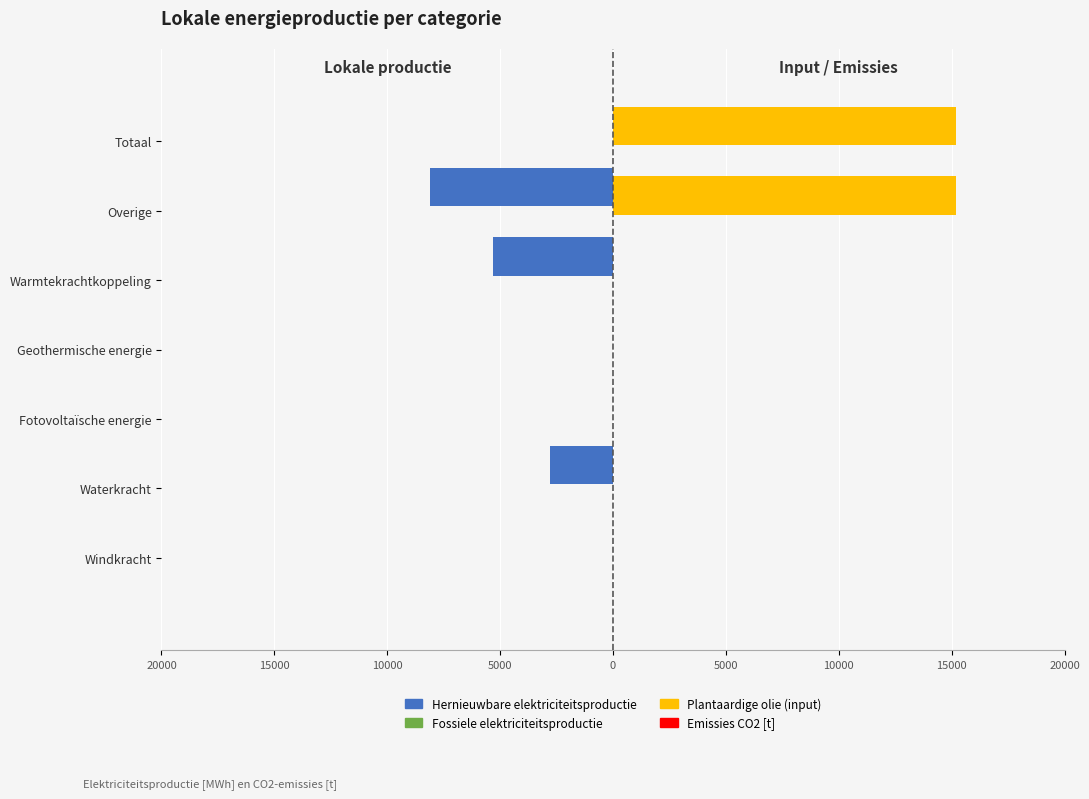

How many bars are there in each group?

4